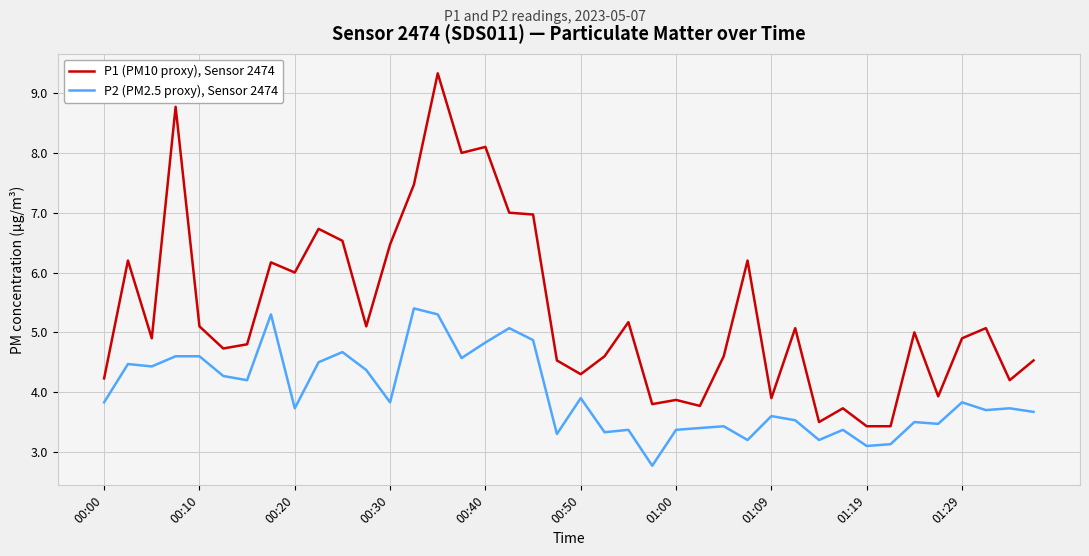

True or false: P2 (PM2.5 proxy), Sensor 2474 and P1 (PM10 proxy), Sensor 2474 intersect in this chart.

False